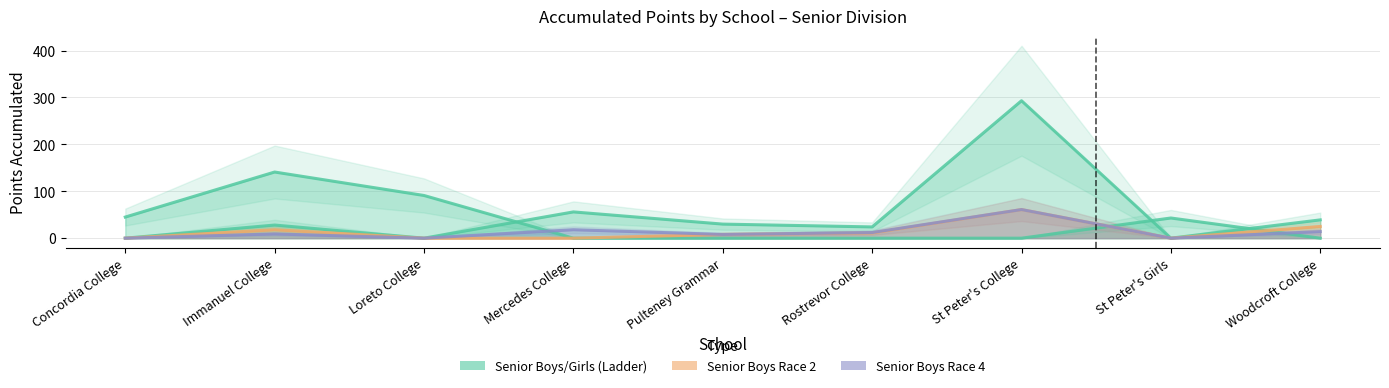

What is the label of the 7th point from the left?

St Peter's College